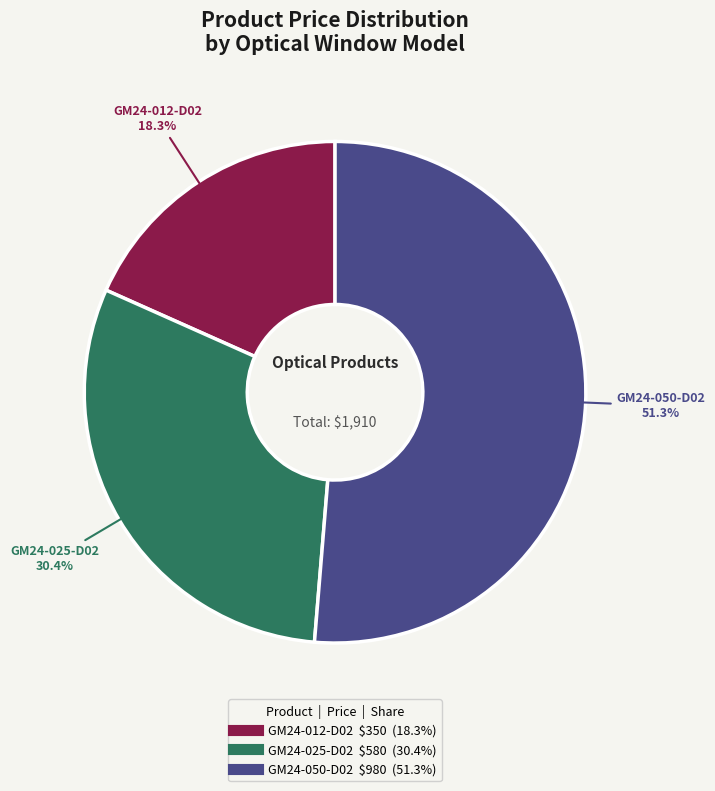

What is the largest slice in the pie chart?

GM24-050-D02